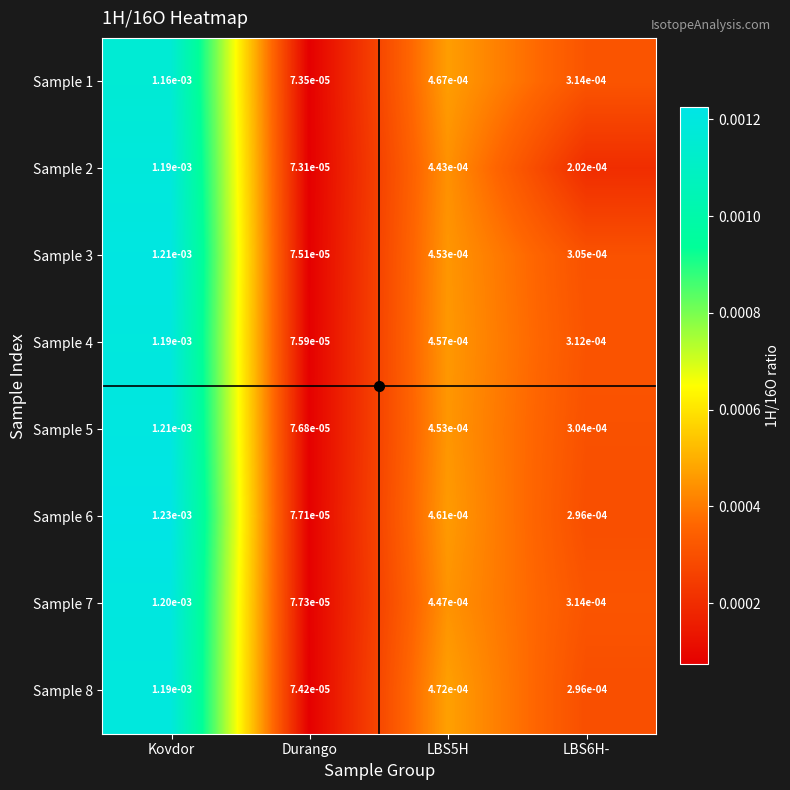

At which label does Sample 8 reach its peak?

Kovdor